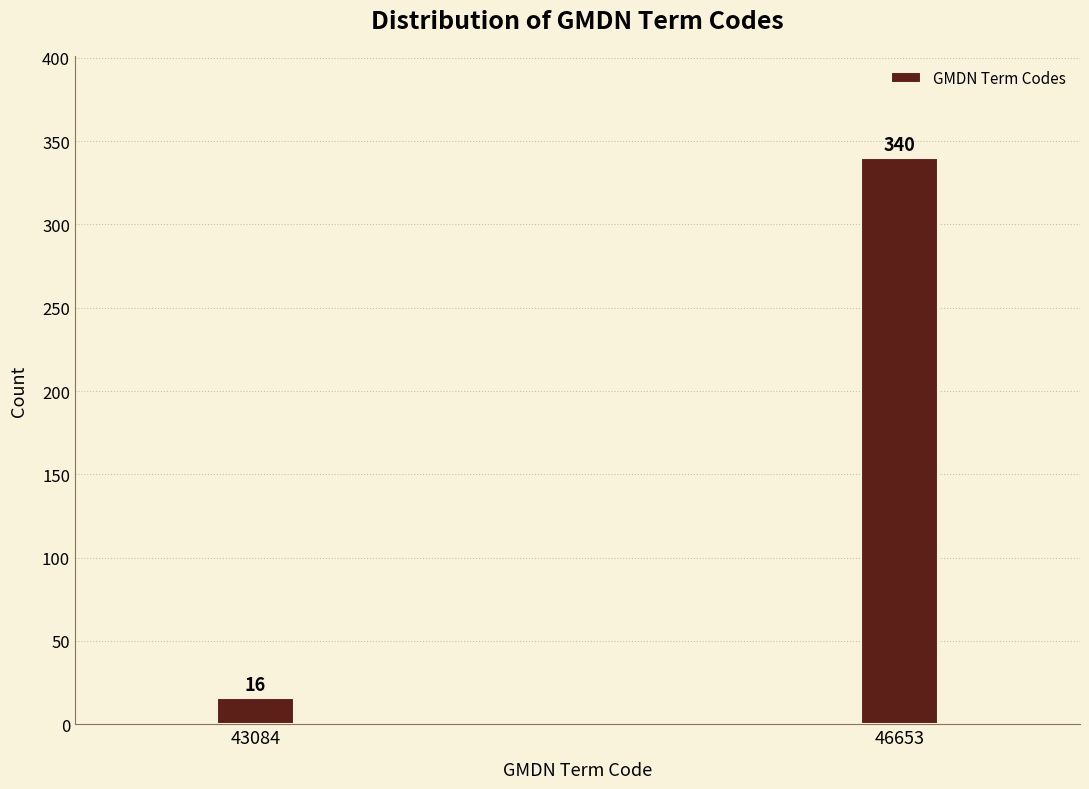

Reading left to right, list all the values displayed in this chart.

43084=16	46653=340